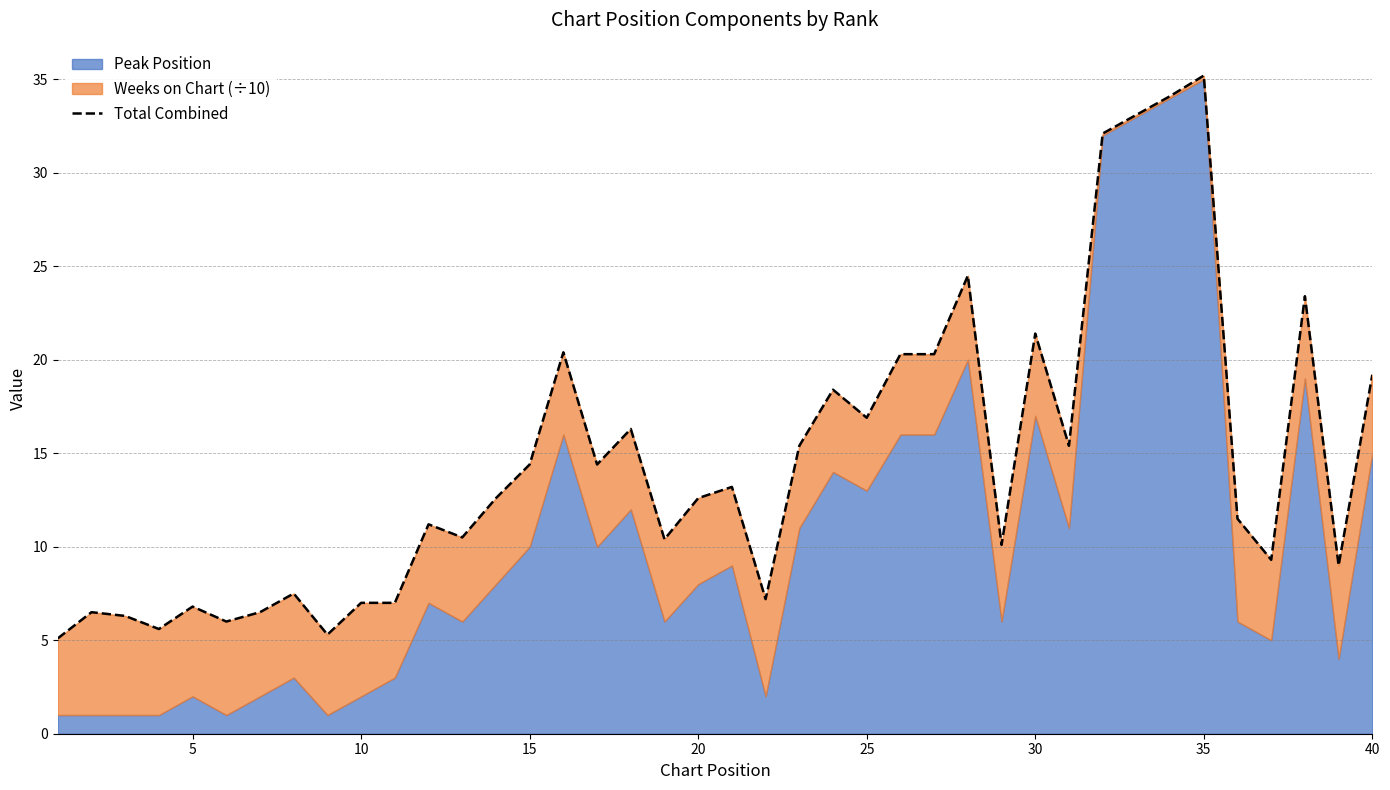

True or false: the data has more than 2 interior local peaks.

True